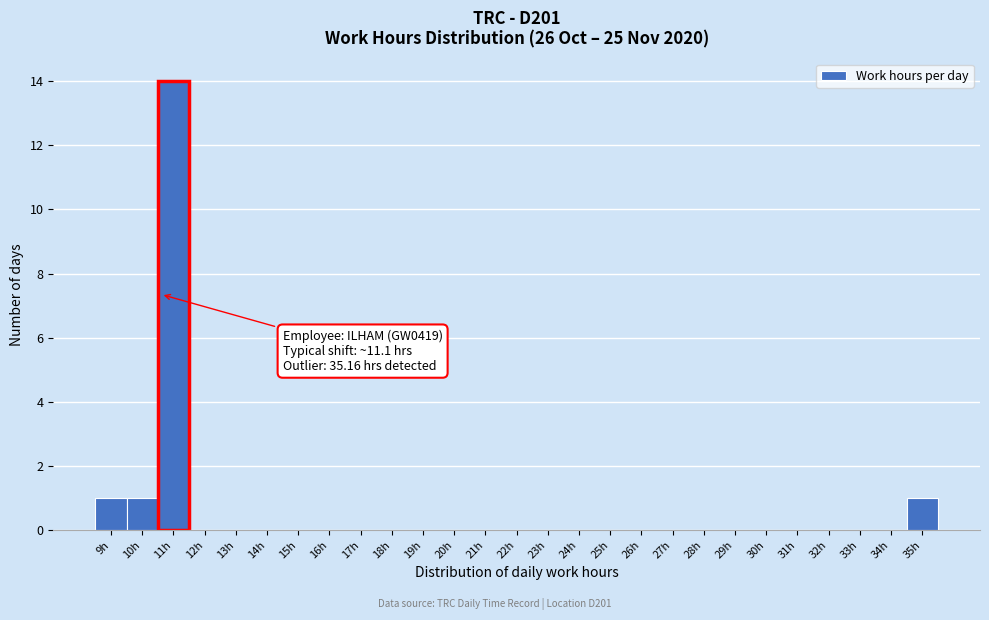

Reading right to left, list all the values displayed in this chart.

35h=1	34h=0	33h=0	32h=0	31h=0	30h=0	29h=0	28h=0	27h=0	26h=0	25h=0	24h=0	23h=0	22h=0	21h=0	20h=0	19h=0	18h=0	17h=0	16h=0	15h=0	14h=0	13h=0	12h=0	11h=14	10h=1	9h=1